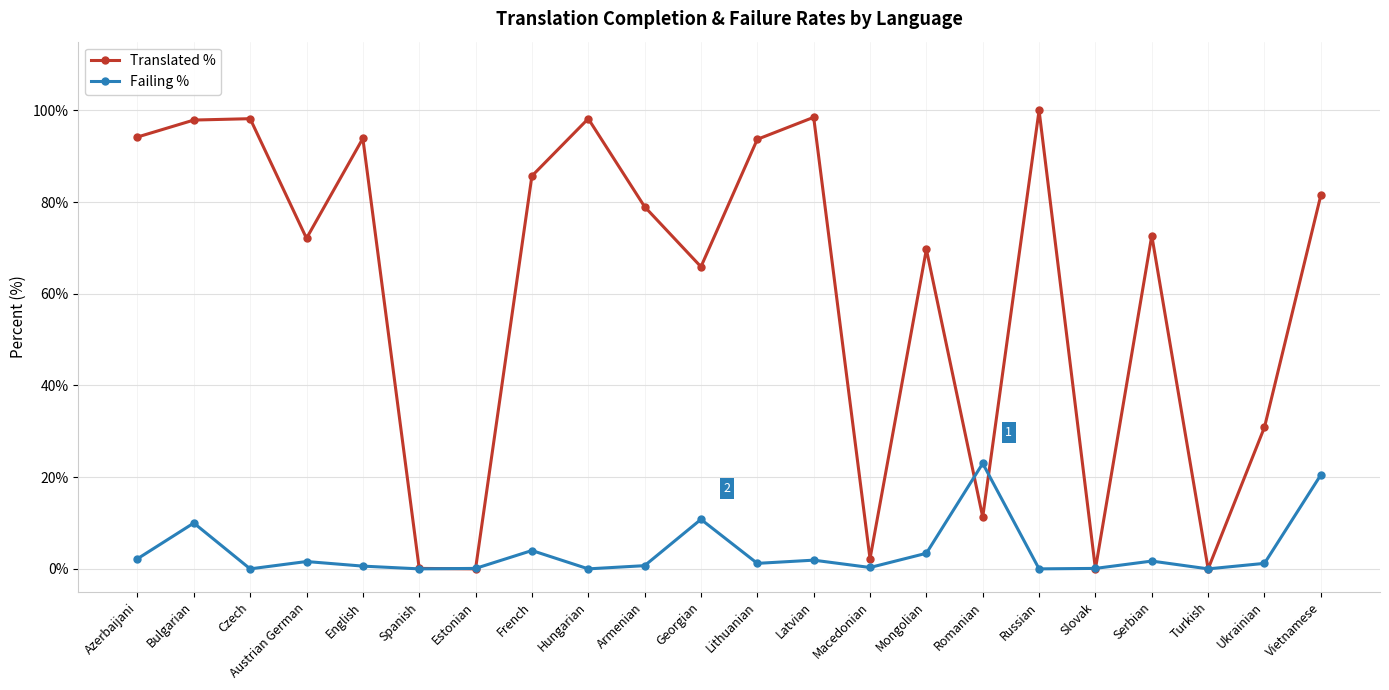

Where is Translated % nearest to the value 50?

Georgian